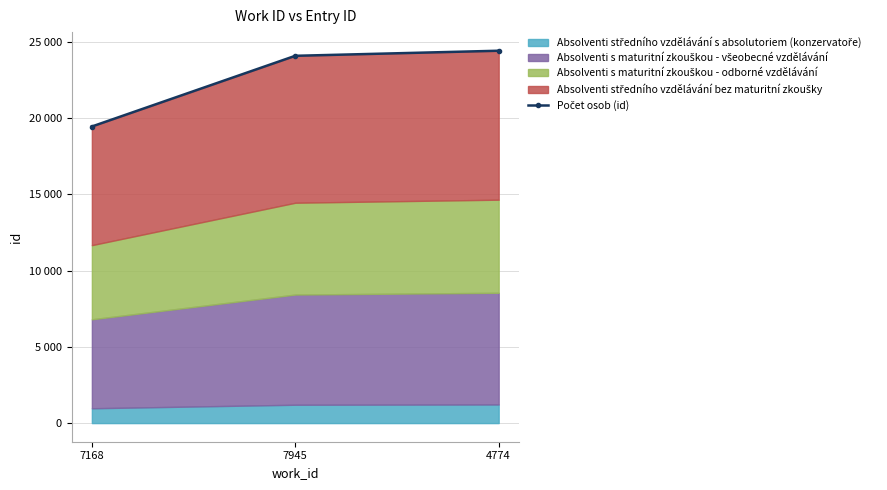

At which label does the data first exceed 24087?

4774